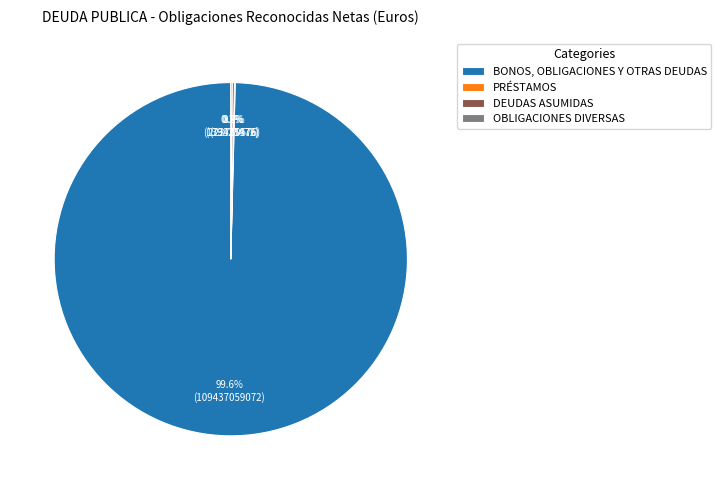

What is the largest slice in the pie chart?

BONOS, OBLIGACIONES Y OTRAS DEUDAS